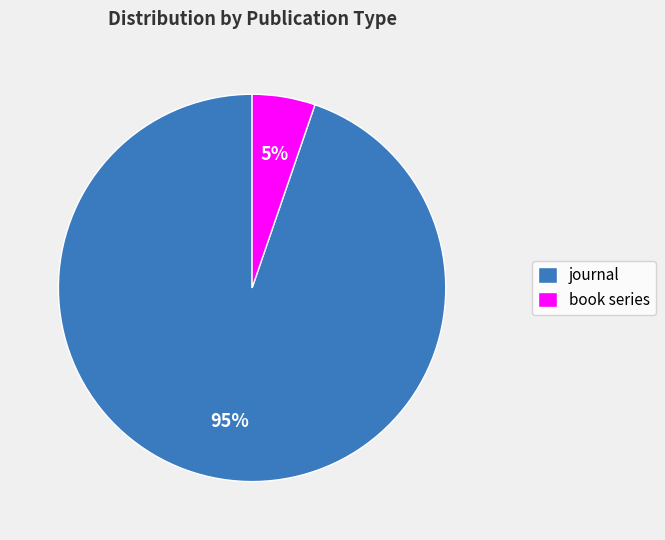

Is there a majority slice in this chart?

Yes